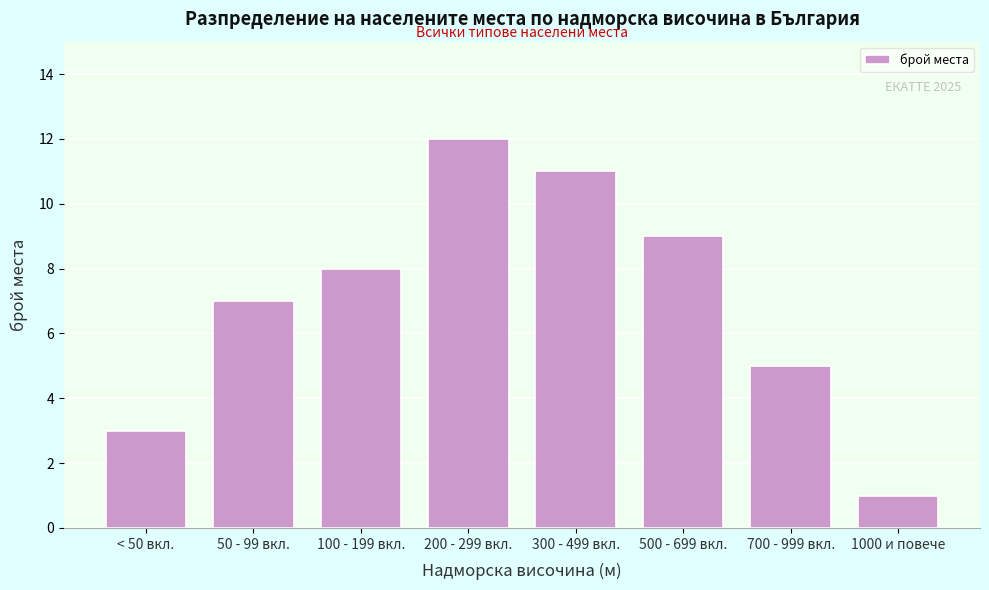

Reading left to right, transcribe all the data shown in this chart.

3	7	8	12	11	9	5	1